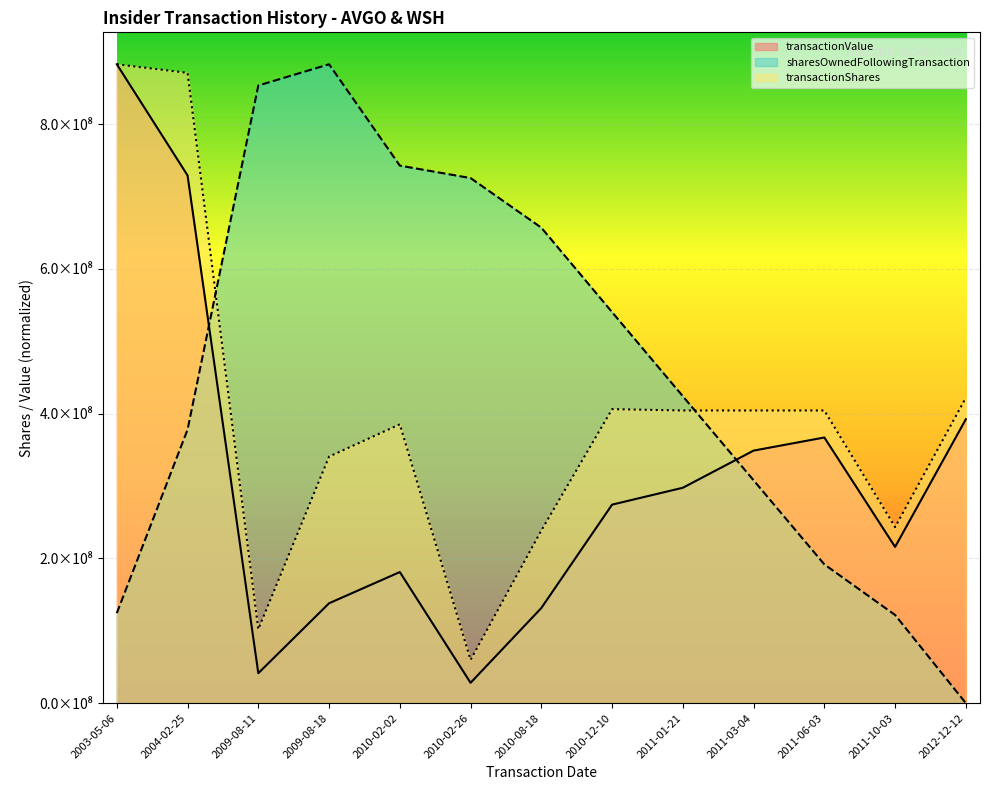

Which series has the largest total across all categories?

sharesOwnedFollowingTransaction